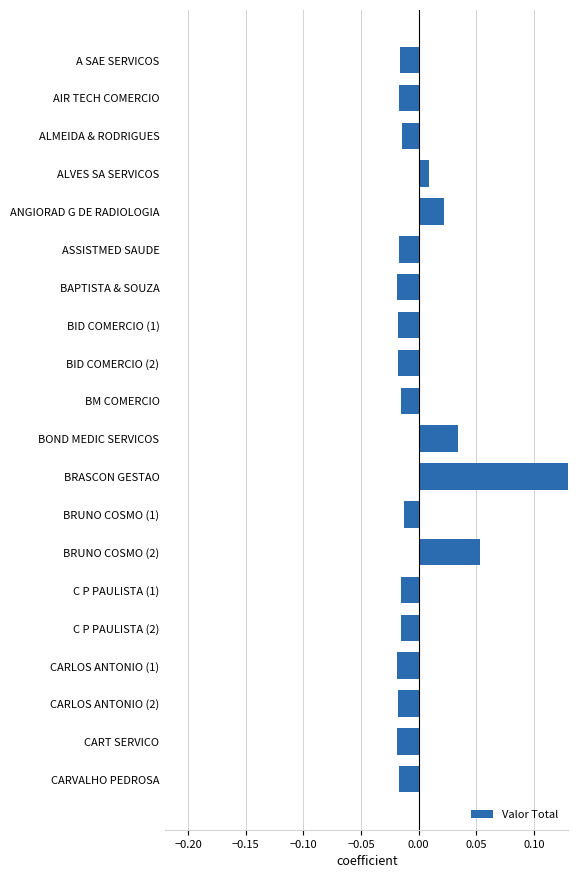

Which category has the highest value across all series?

BRASCON GESTAO